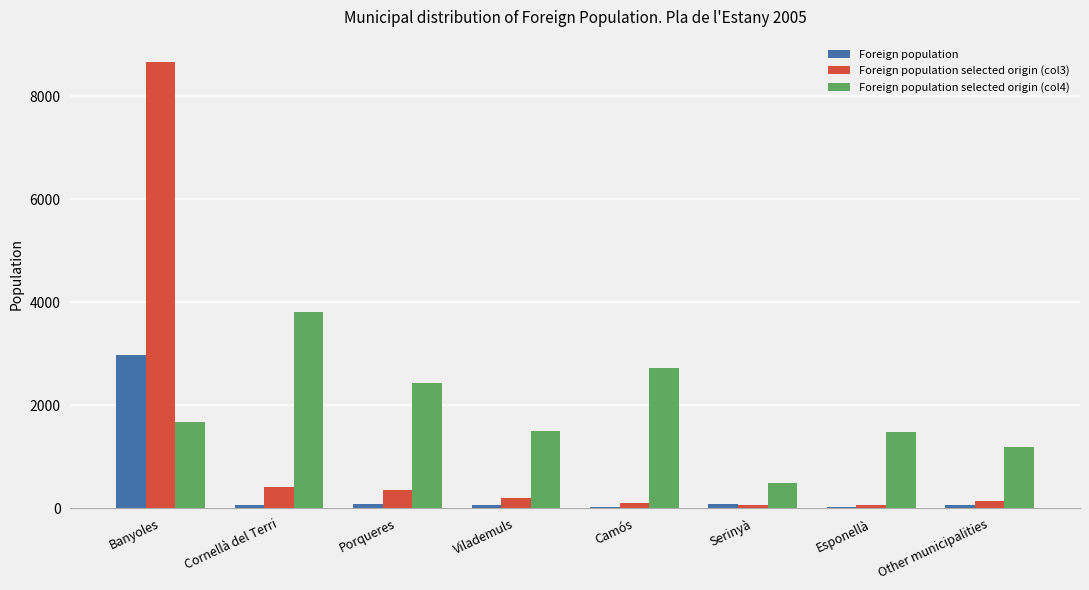

What is the sum of all Foreign population values?

3388